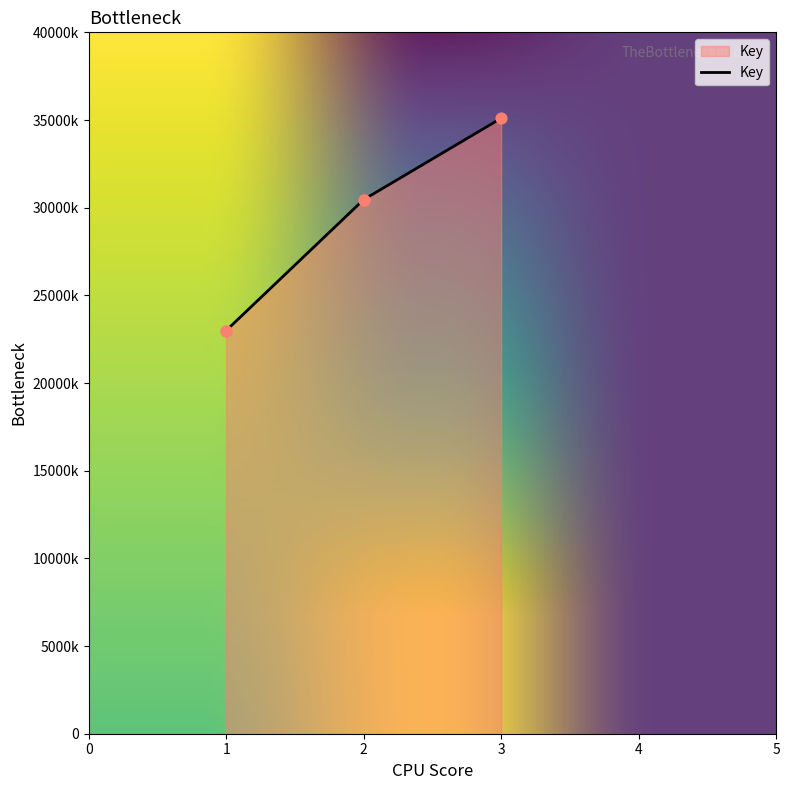

What is the ratio of the value at 3 to the value at 1?

1.5